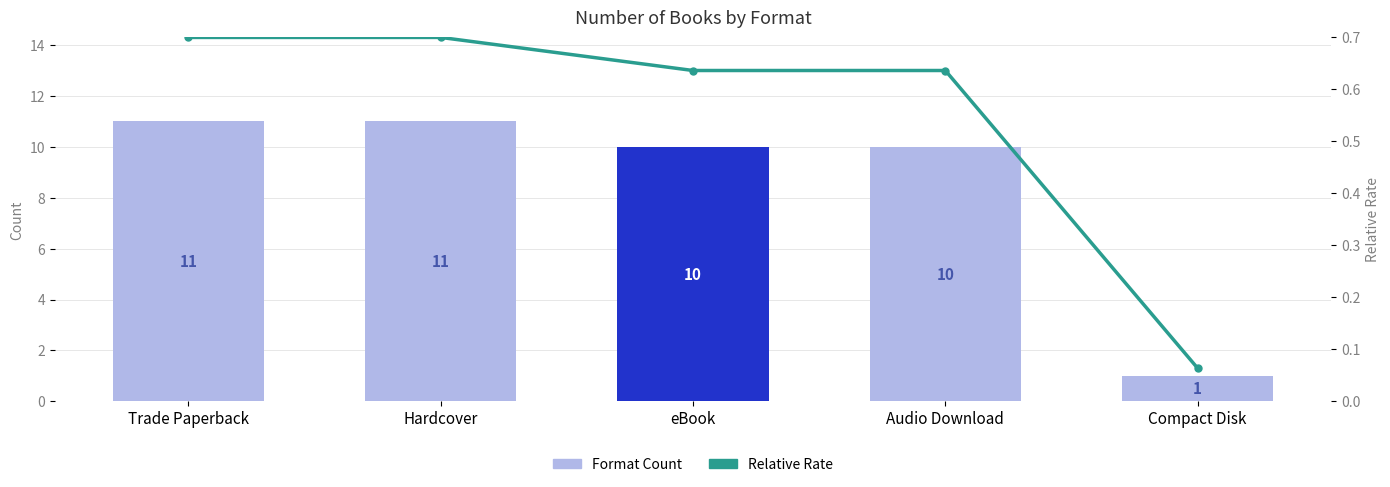

At which category does the chart reach its minimum across all series?

Compact Disk